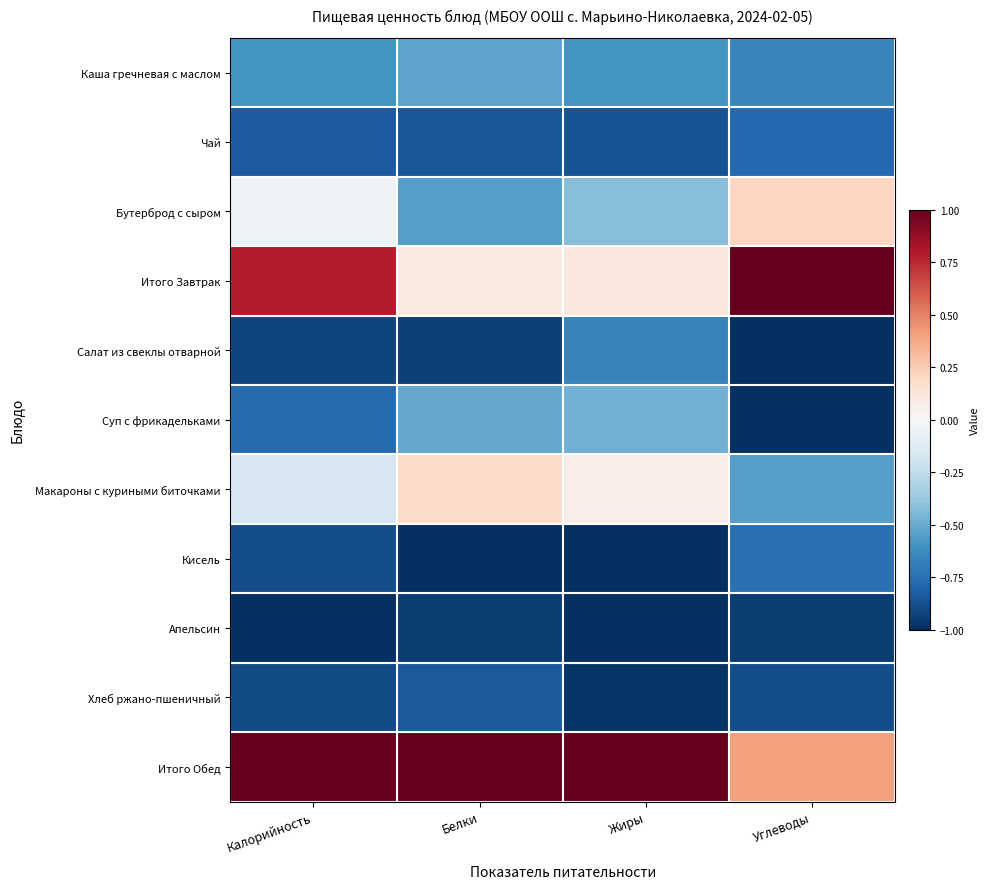

Reading left to right, transcribe all the data shown in this chart.

Каша гречневая с маслом: Калорийность=-0.6	Белки=-0.5	Жиры=-0.6	Углеводы=-0.7
Чай: Калорийность=-0.8	Белки=-0.8	Жиры=-0.9	Углеводы=-0.8
Бутерброд с сыром: Калорийность=-0.0	Белки=-0.6	Жиры=-0.4	Углеводы=0.2
Итого Завтрак: Калорийность=0.8	Белки=0.1	Жиры=0.1	Углеводы=1.0
Салат из свеклы отварной: Калорийность=-0.9	Белки=-0.9	Жиры=-0.7	Углеводы=-1.0
Суп с фрикадельками: Калорийность=-0.8	Белки=-0.5	Жиры=-0.5	Углеводы=-1.0
Макароны с куриными биточками: Калорийность=-0.2	Белки=0.2	Жиры=0.1	Углеводы=-0.6
Кисель: Калорийность=-0.9	Белки=-1.0	Жиры=-1.0	Углеводы=-0.7
Апельсин: Калорийность=-1.0	Белки=-1.0	Жиры=-1.0	Углеводы=-0.9
Хлеб ржано-пшеничный: Калорийность=-0.9	Белки=-0.8	Жиры=-1.0	Углеводы=-0.9
Итого Обед: Калорийность=1.0	Белки=1.0	Жиры=1.0	Углеводы=0.4